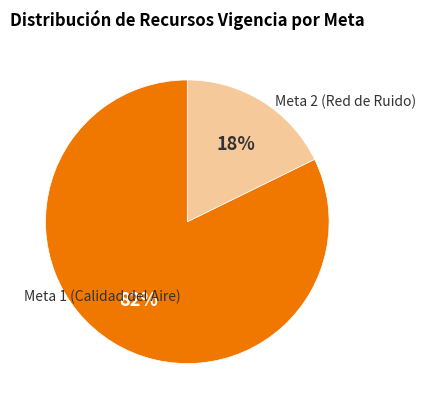

How many slices are in this pie chart?

2